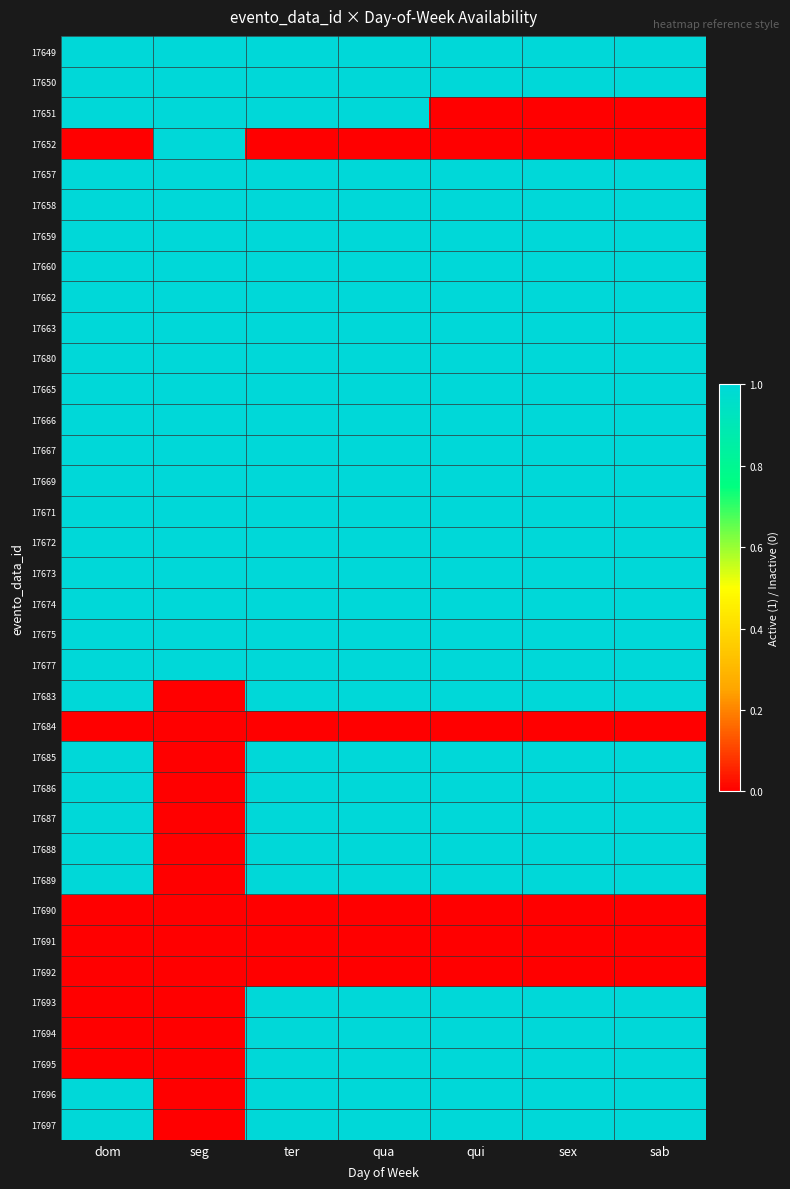

Which series has the largest range (max minus min)?

17651